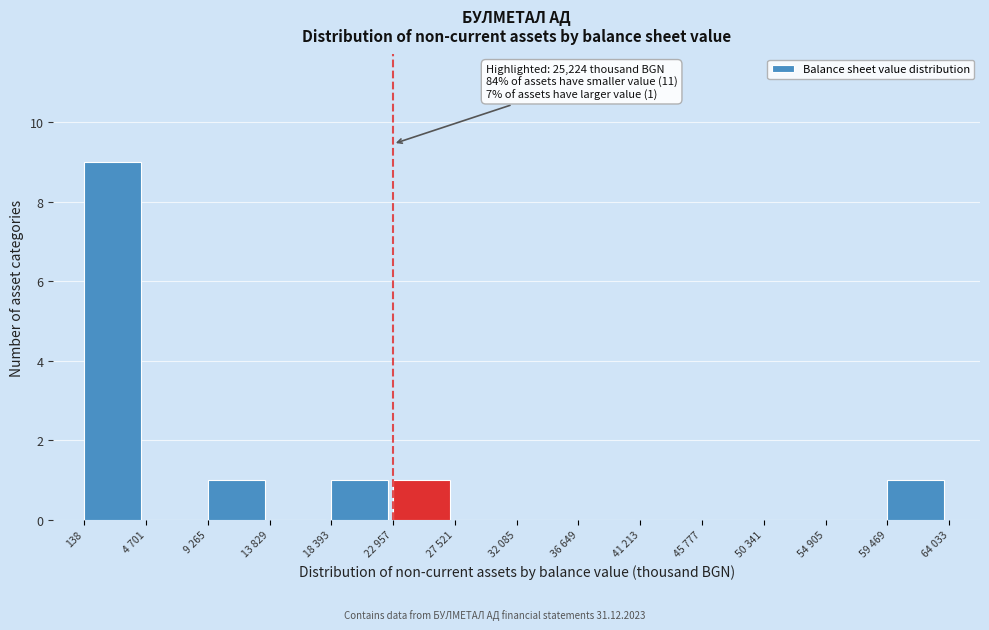

What is the sum of all values?

13